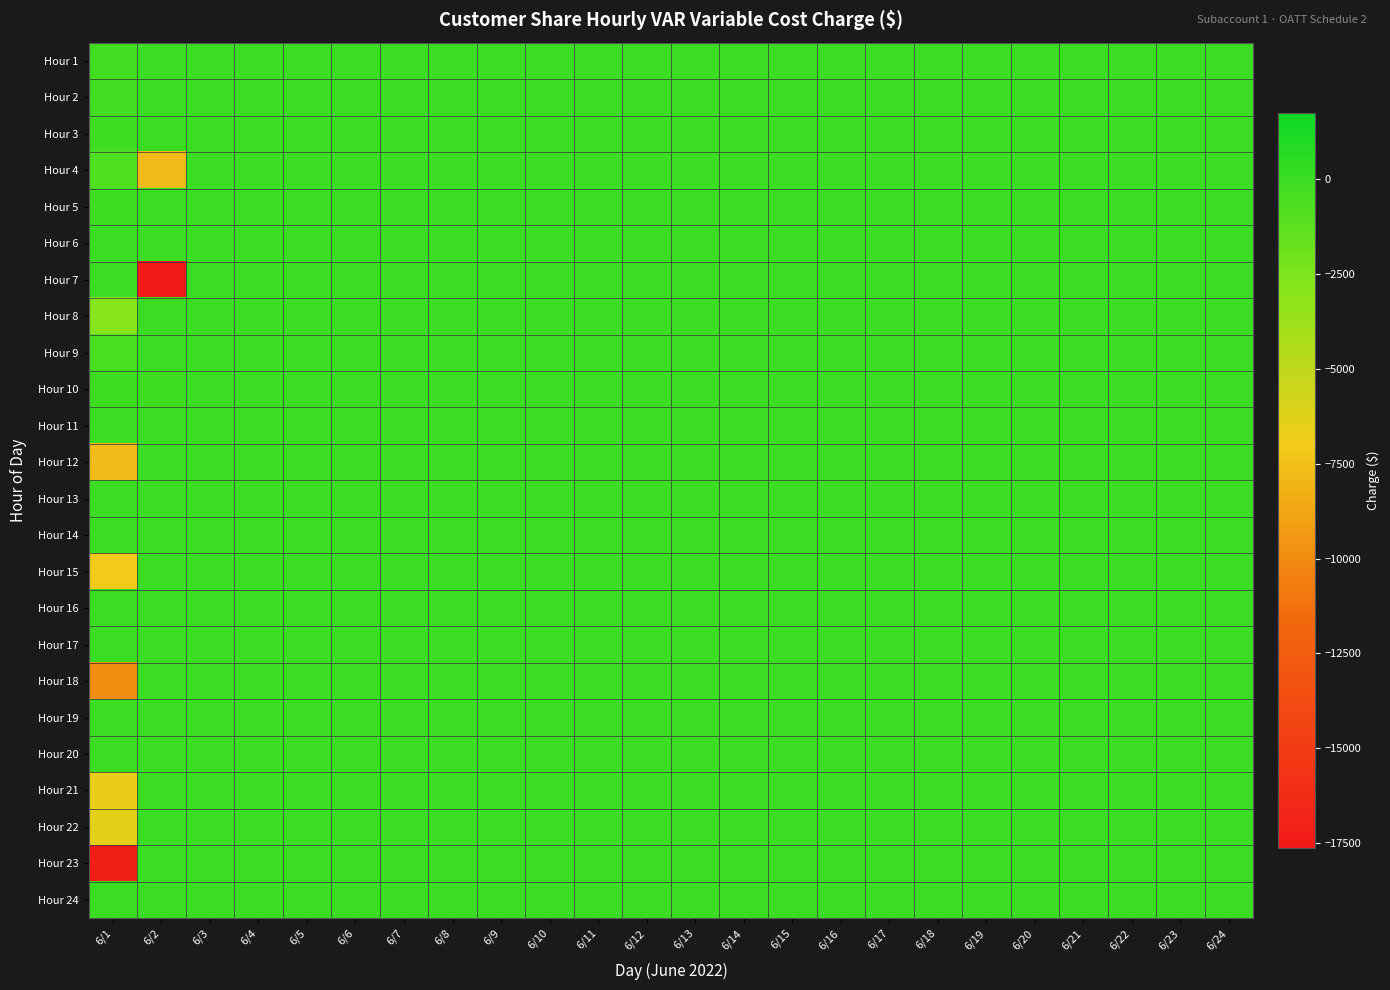

Between 6/11 and 6/1, which is larger?

6/11